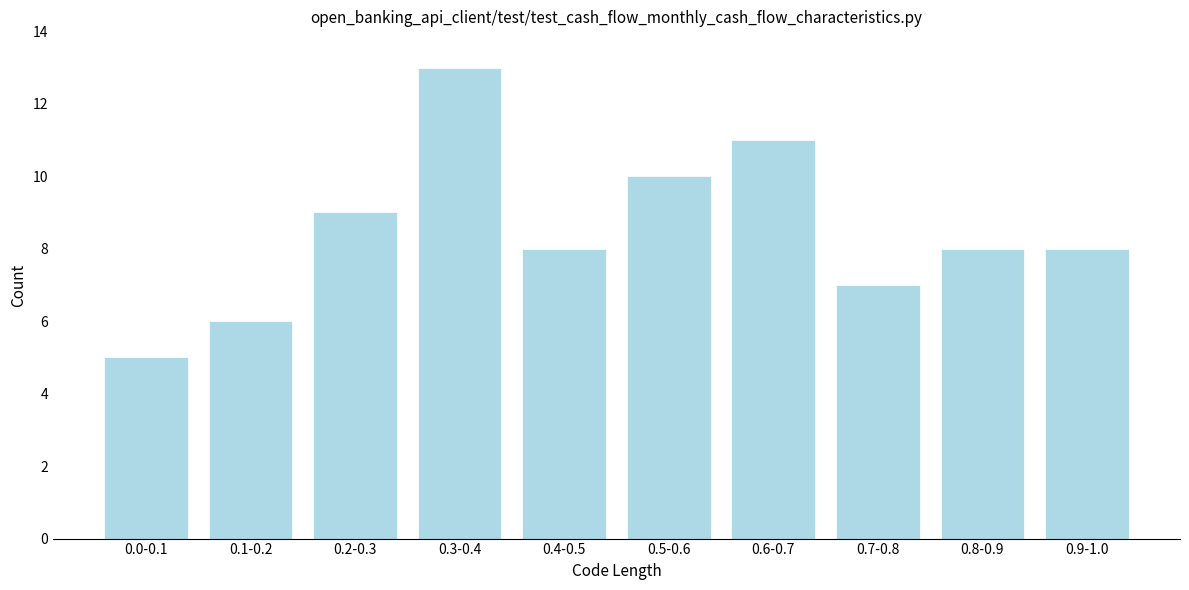

Reading left to right, extract all data points from this chart.

5	6	9	13	8	10	11	7	8	8